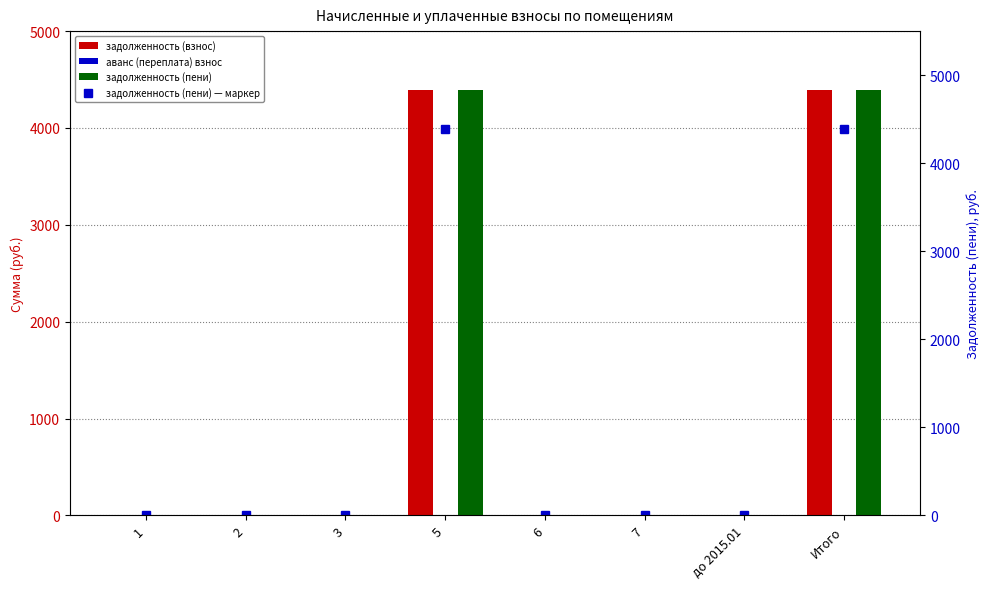

What are all the series names shown in the legend?

задолженность (взнос), аванс (переплата) взнос, задолженность (пени), задолженность (пени) — маркер